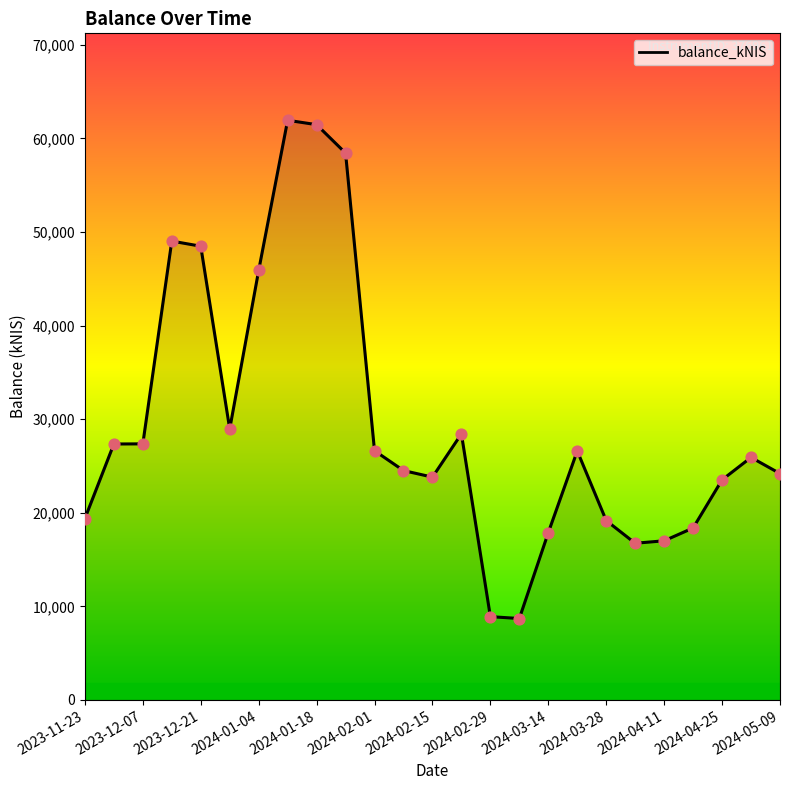

What is the maximum value shown in the chart?

61926.1